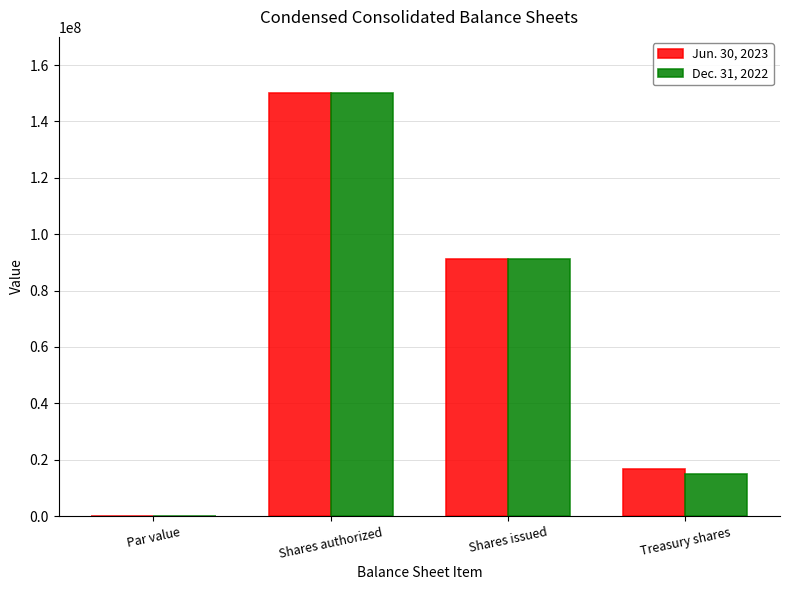

What is the sum of all Jun. 30, 2023 values?

258000000.1